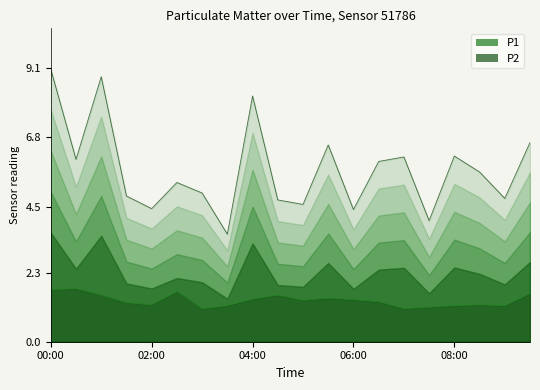

Reading right to left, transcribe all the data shown in this chart.

P1: 09:30=6.6	09:00=4.8	08:30=5.7	08:00=6.2	07:30=4.0	07:00=6.2	06:30=6.0	06:00=4.4	05:30=6.5	05:00=4.6	04:30=4.7	04:00=8.2	03:30=3.6	03:00=5.0	02:30=5.3	02:00=4.4	01:30=4.8	01:00=8.8	00:30=6.1	00:00=9.1
P2: 09:30=1.6	09:00=1.2	08:30=1.2	08:00=1.2	07:30=1.1	07:00=1.1	06:30=1.3	06:00=1.4	05:30=1.4	05:00=1.4	04:30=1.6	04:00=1.4	03:30=1.2	03:00=1.1	02:30=1.7	02:00=1.2	01:30=1.3	01:00=1.6	00:30=1.8	00:00=1.7